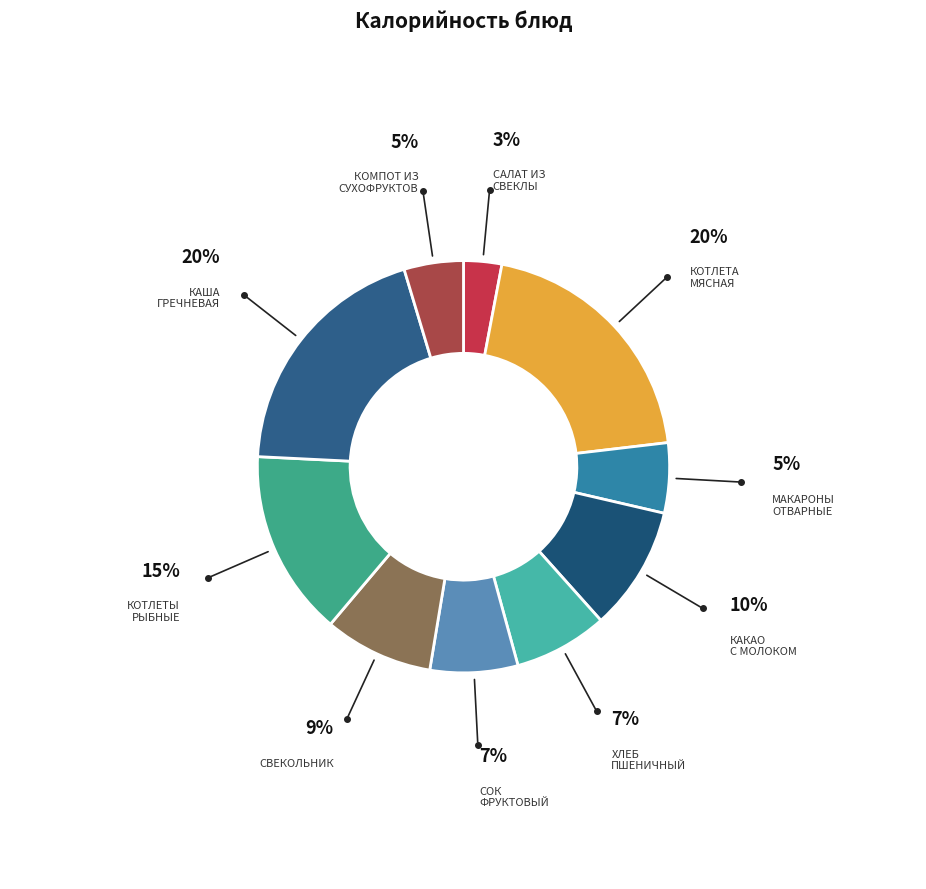

Is it true that КОТЛЕТА МЯСНАЯ is 20% of the pie?

True